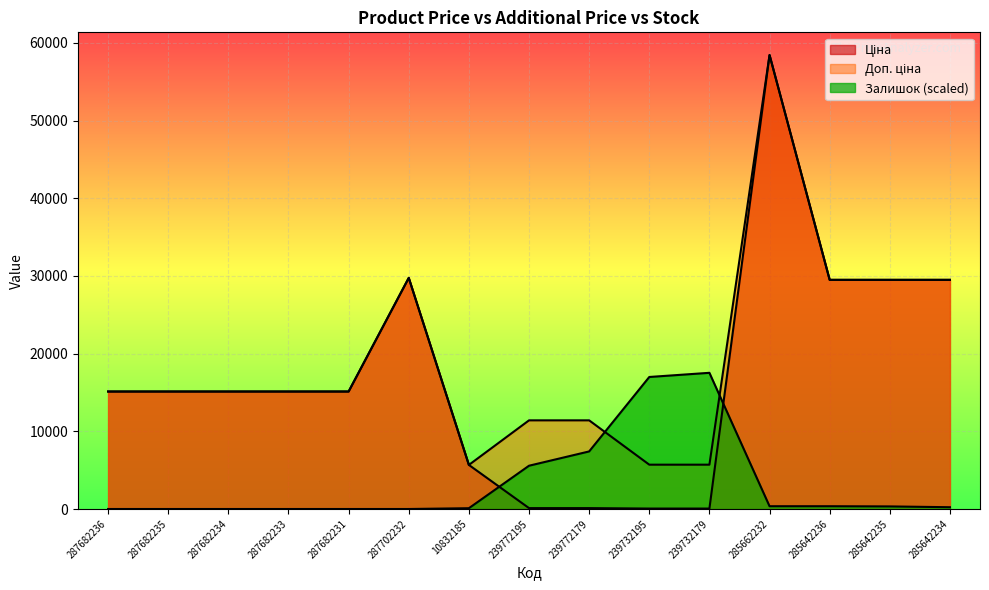

True or false: Доп. ціна has a value of 27050.2 at 287682235.

False